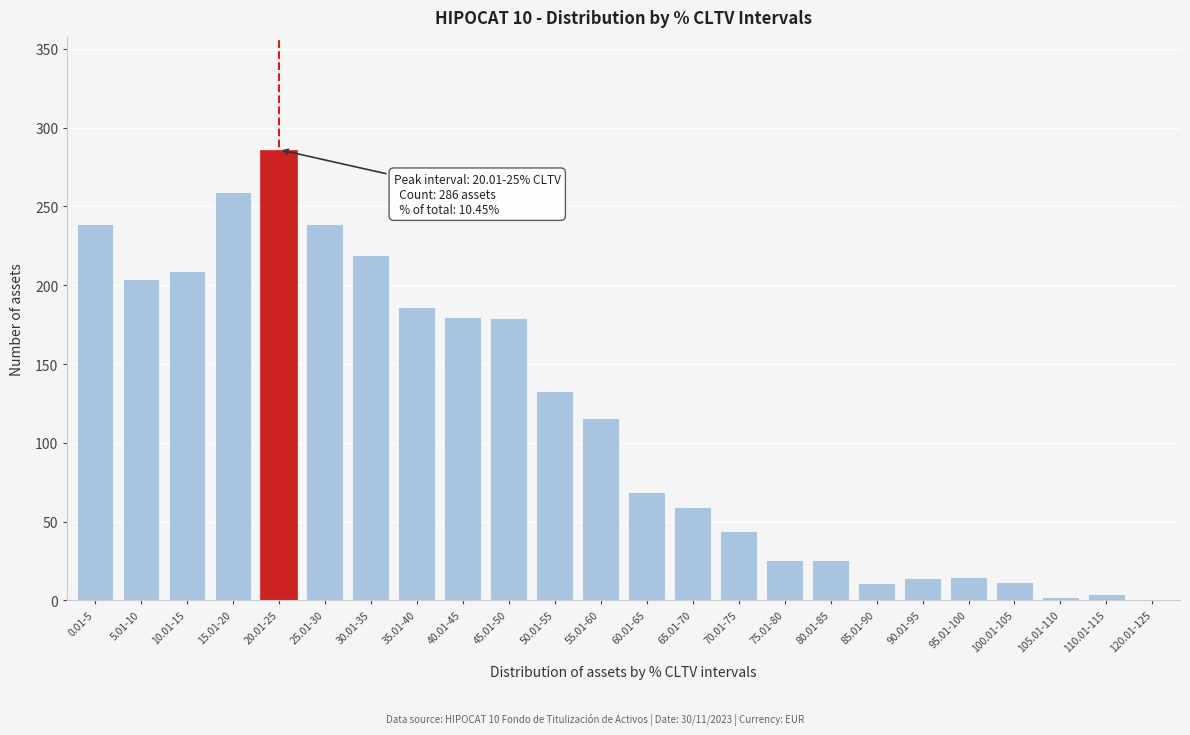

What is the sum of all values?

2732